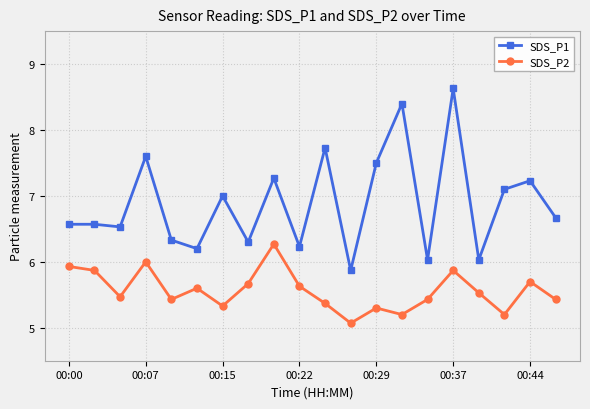

What are all the series names shown in the legend?

SDS_P1, SDS_P2